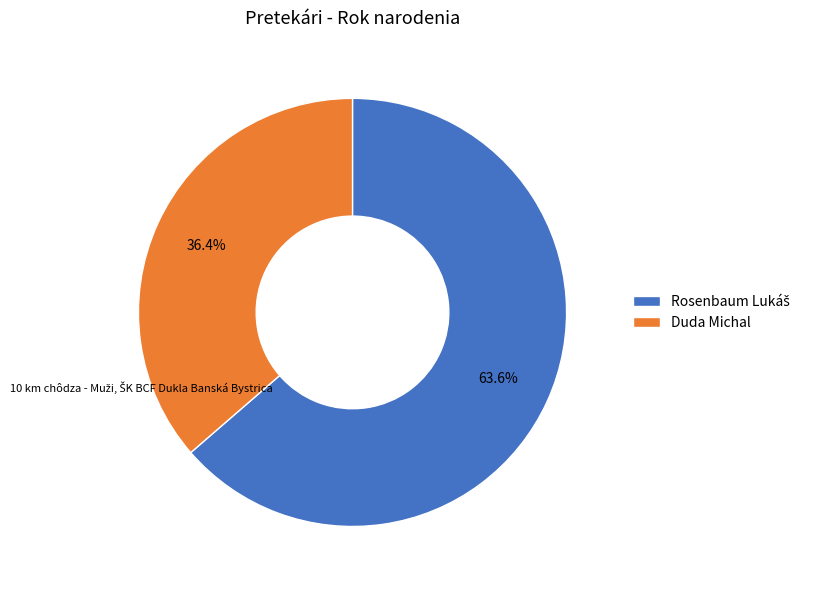

Which slice is the smallest?

Duda Michal